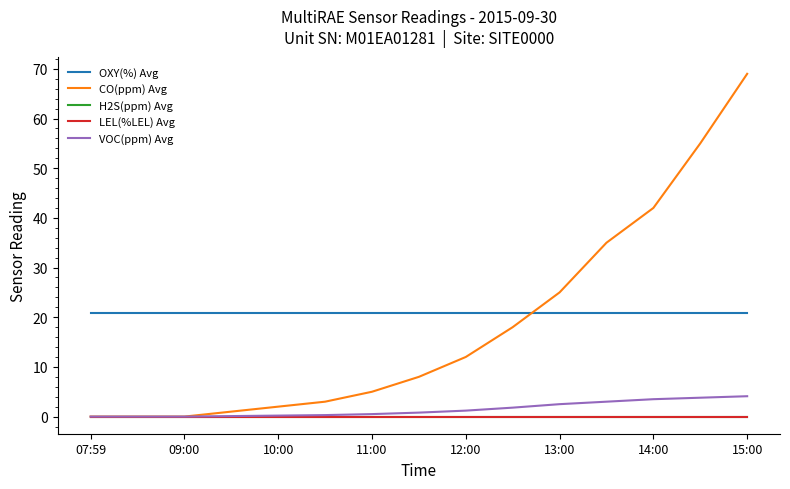

Does the chart display data point markers on the line(s)?

No